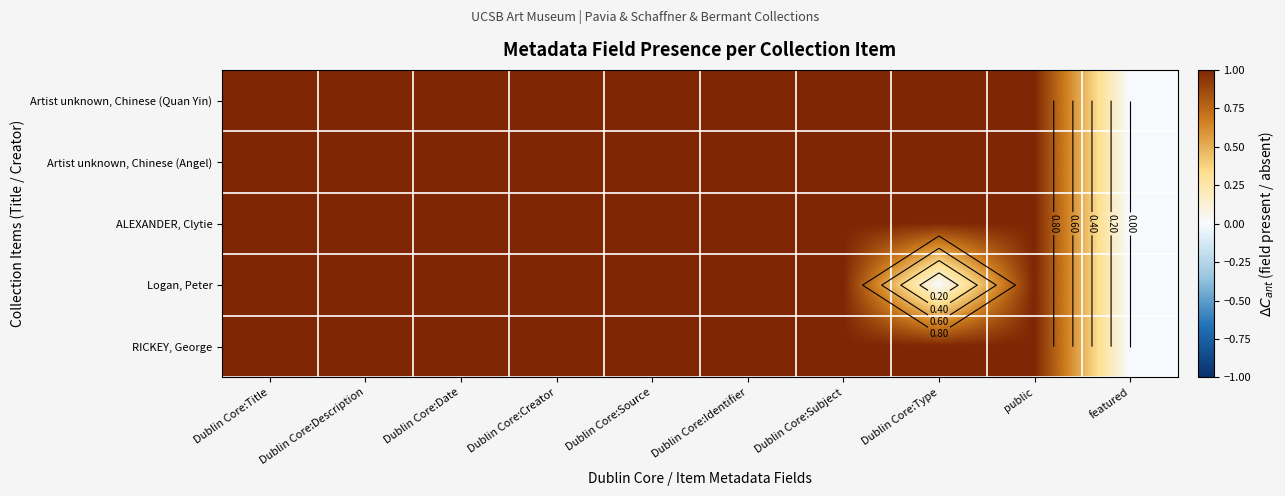

Which category has the lowest value across all series?

featured